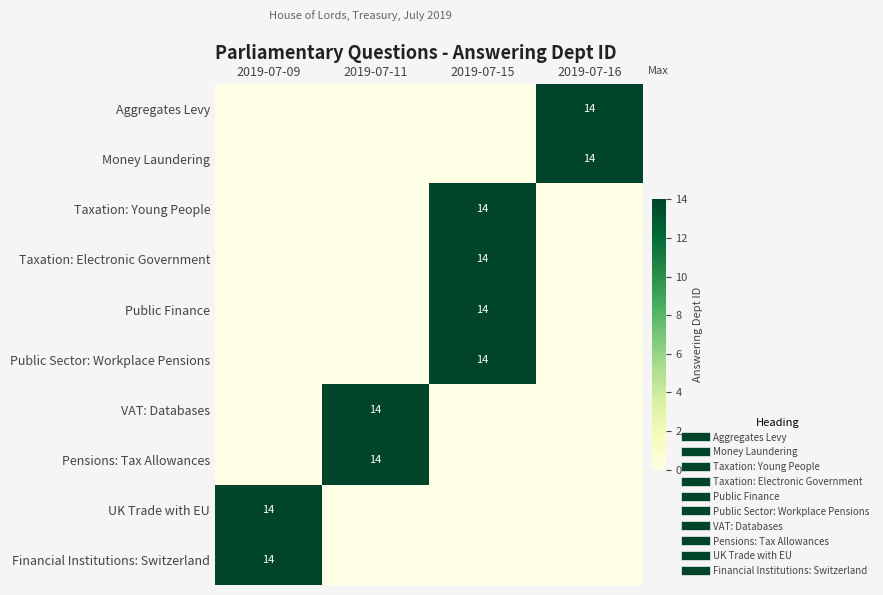

List the labels in order of UK Trade with EU value, largest first.

2019-07-09, 2019-07-11, 2019-07-15, 2019-07-16